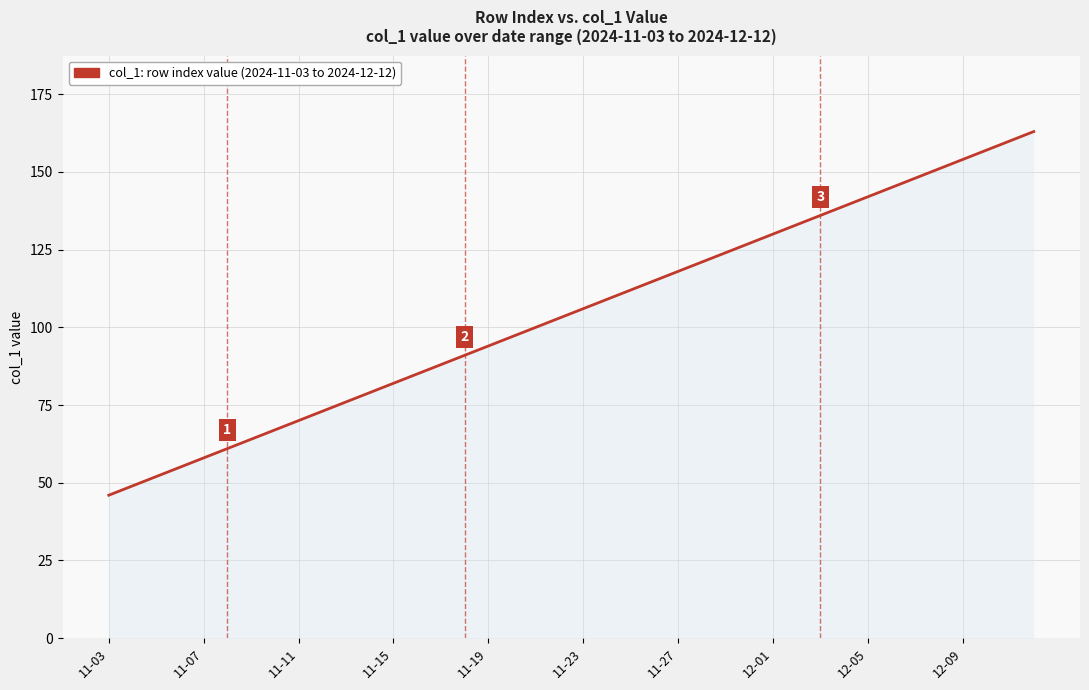

Does the chart have visible grid lines?

Yes